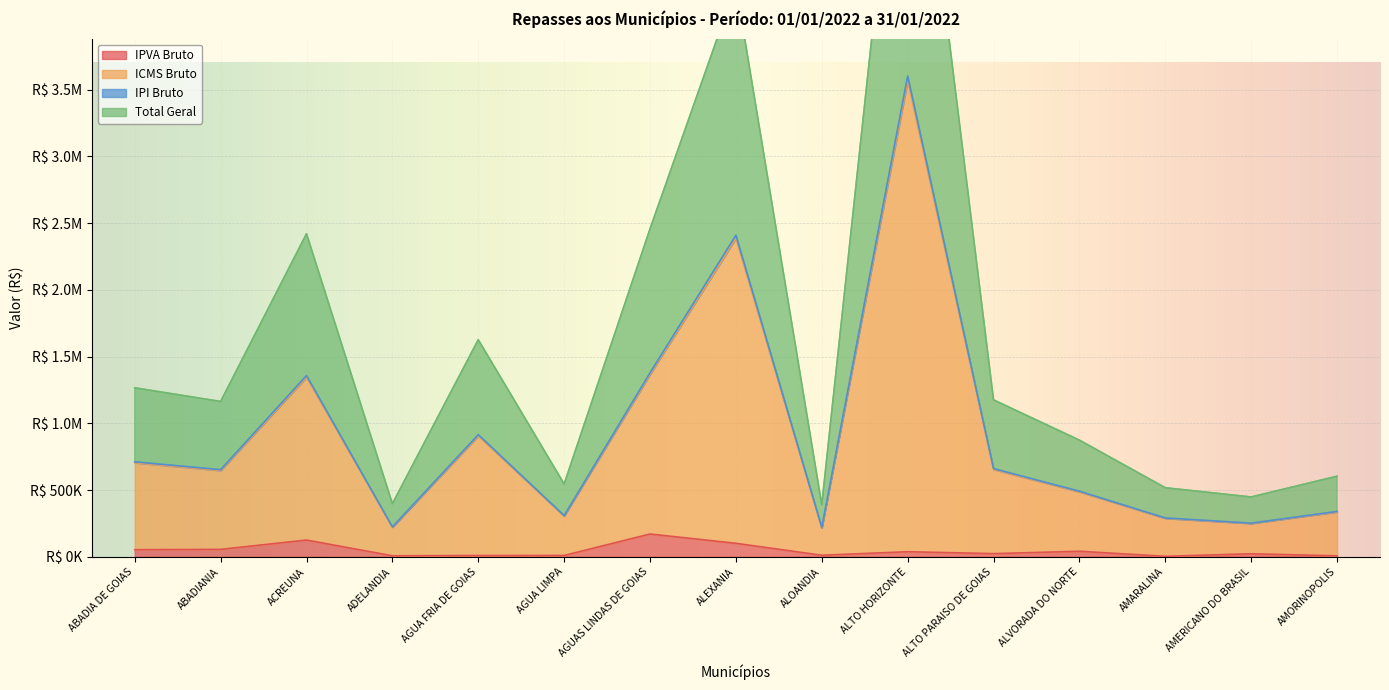

True or false: IPVA Bruto has a value of 11689.3 at ADELANDIA.

False